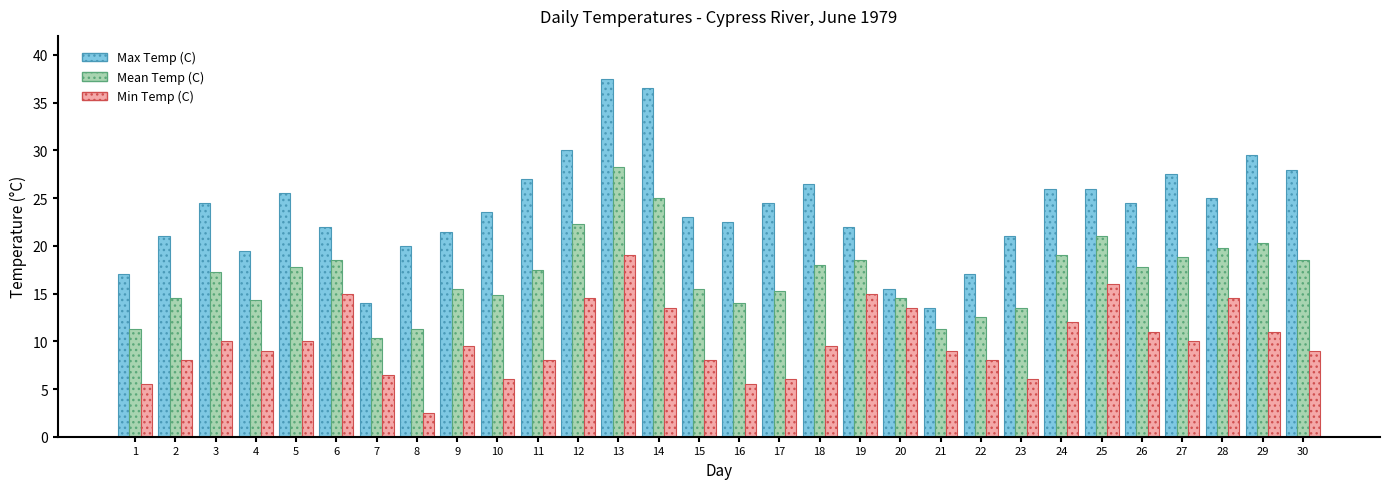

What is the value of the Mean Temp (C) bar at the 10th from the left?

14.8